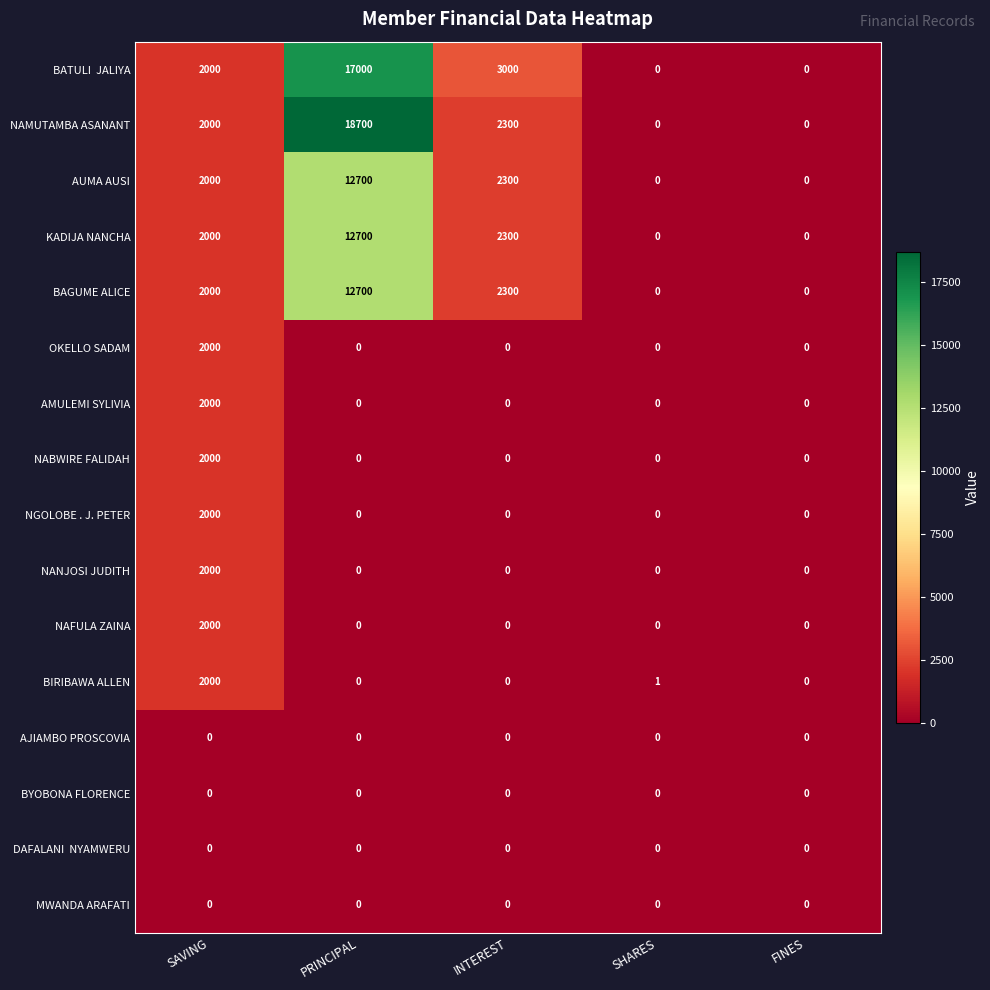

At which category is the sum across all series the highest?

PRINCIPAL